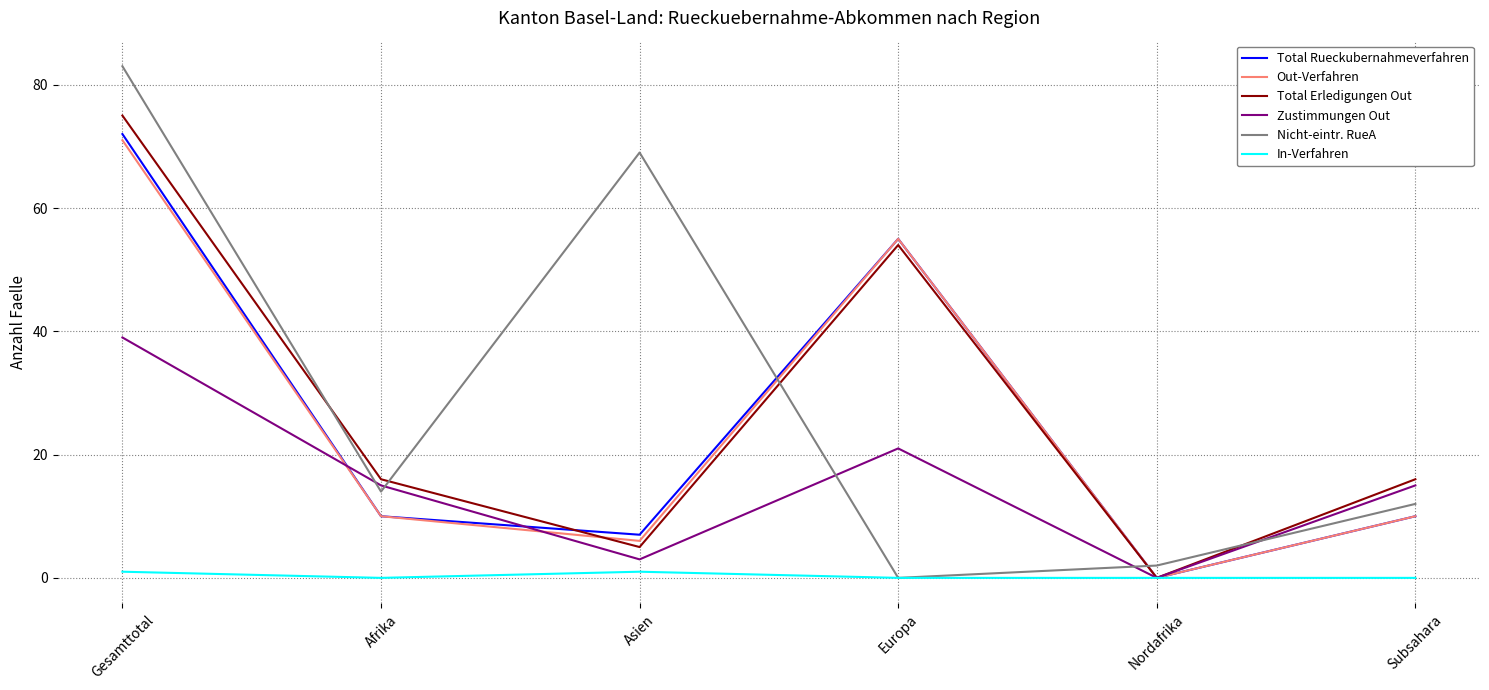

How many positive values does the Total Rueckubernahmeverfahren series have?

5